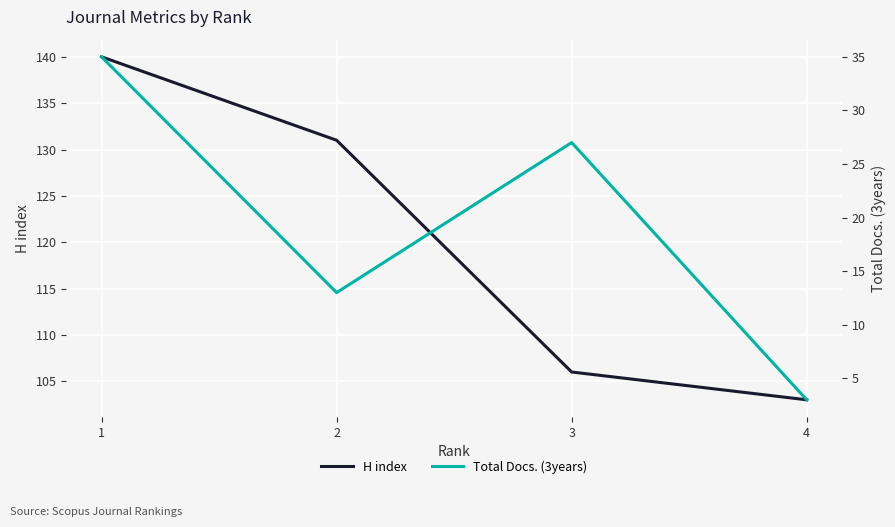

At which category does the chart reach its minimum across all series?

4